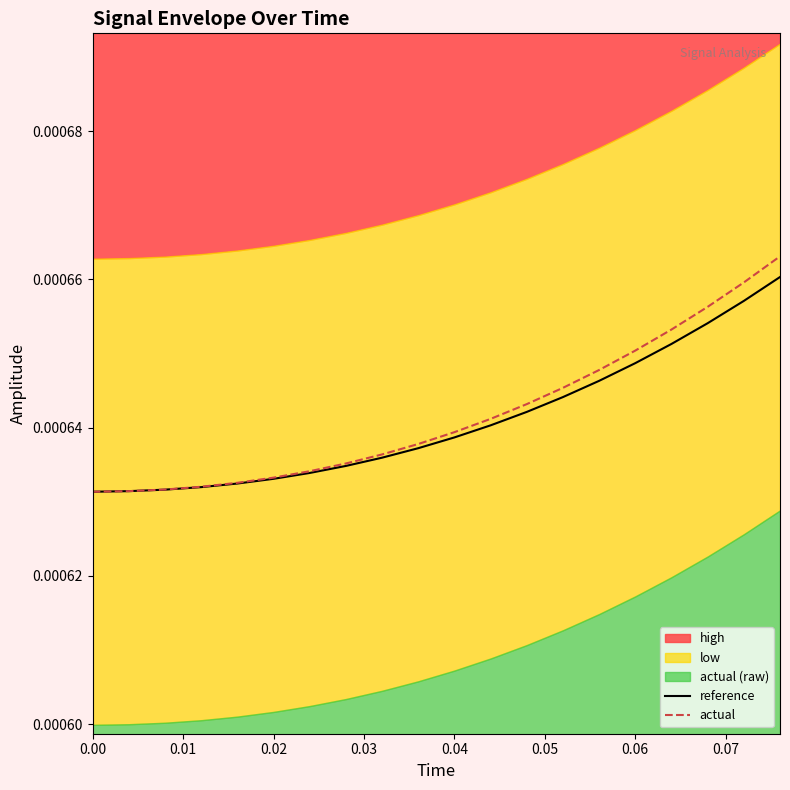

Is it true that actual equals 0.0 at 0.07?

True